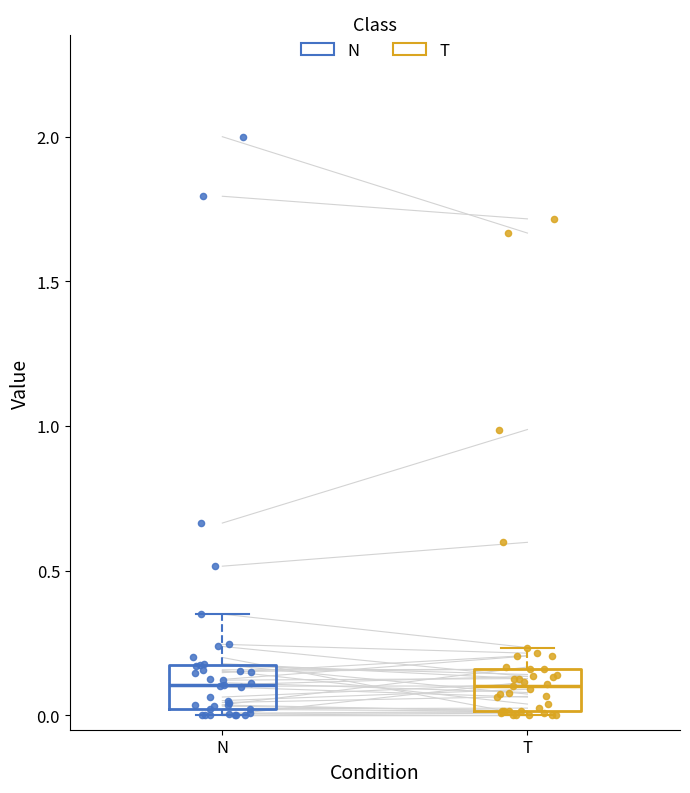

Reading left to right, read every box against the y-axis: the position of its median line, the range the box covers, and the ends of its whiskers. The values are not printed on the chart, so give them approximately, as read against the axis.

N: median 0.10, box 0.00 to 0.15, whiskers 0.00 (just below the box's lower edge) to 0.35
T: median 0.10, box 0.00 to 0.15, whiskers 0.00 to 0.25